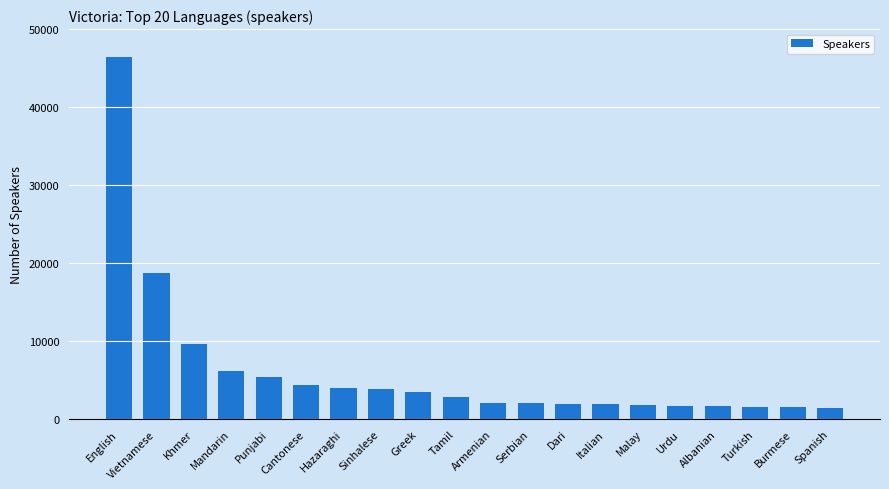

At which label is the value closest to 23861?

Vietnamese